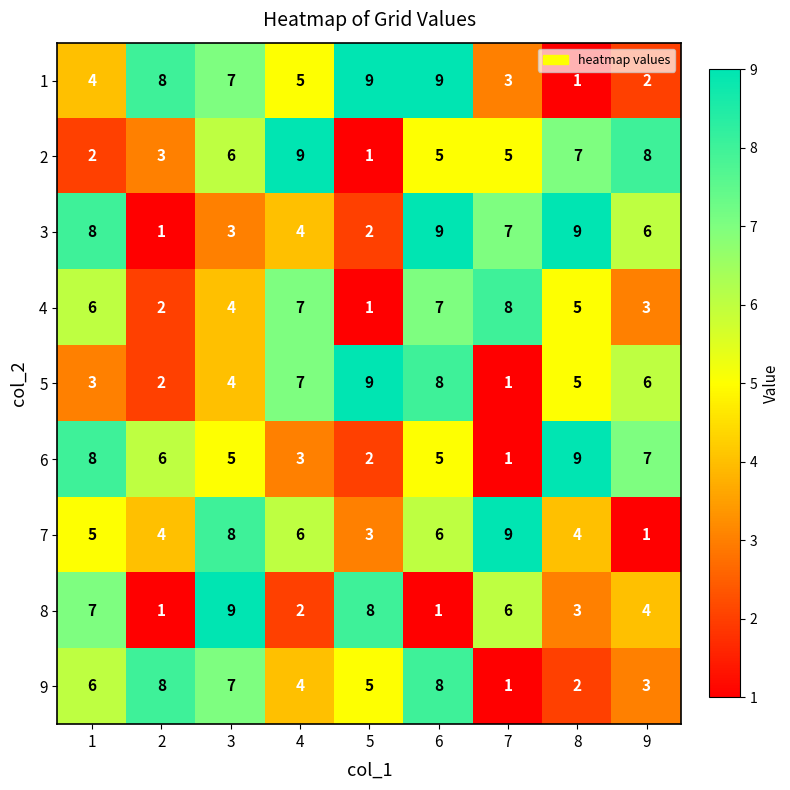

The 4 series shows 7 at 4. True or false?

True